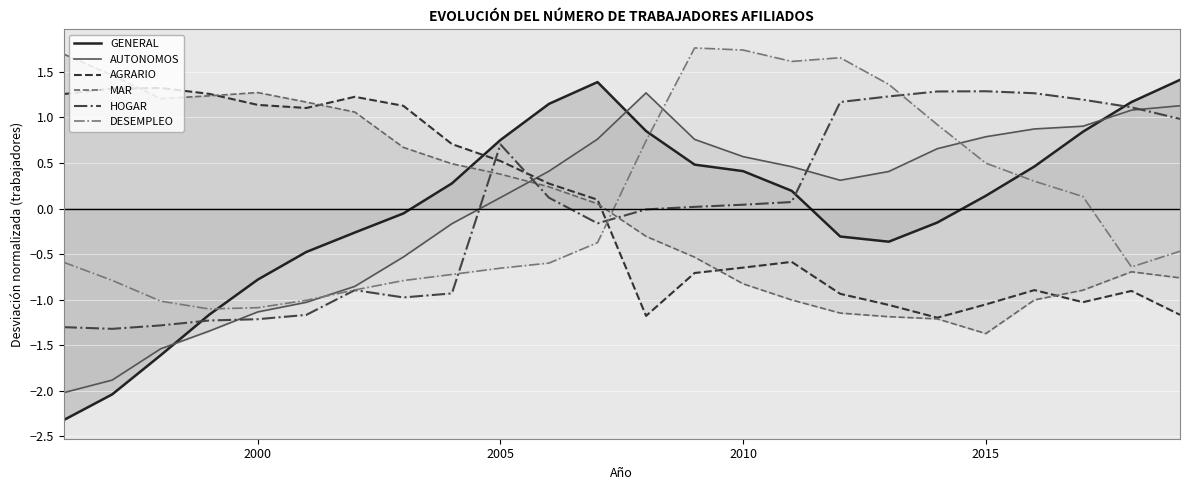

Rank the series by their maximum value, from lowest to highest.

AUTONOMOS, HOGAR, AGRARIO, GENERAL, MAR, DESEMPLEO